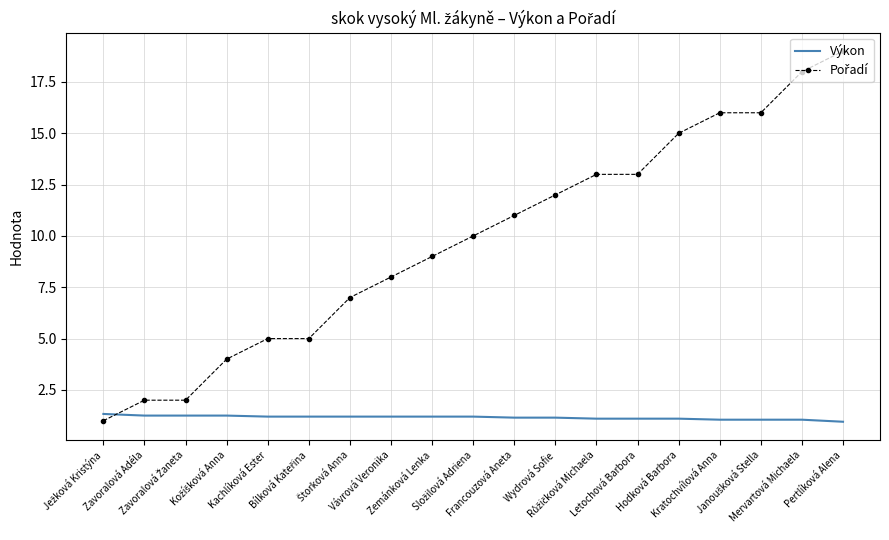

What is the difference between the maximum and minimum values in the Výkon series?

0.4